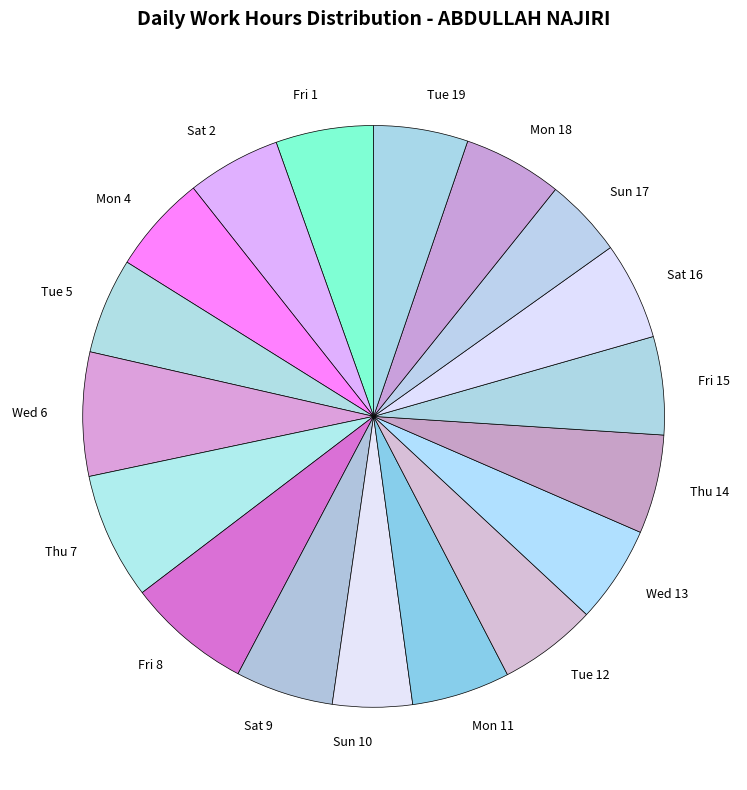

Does any single category account for the majority?

No